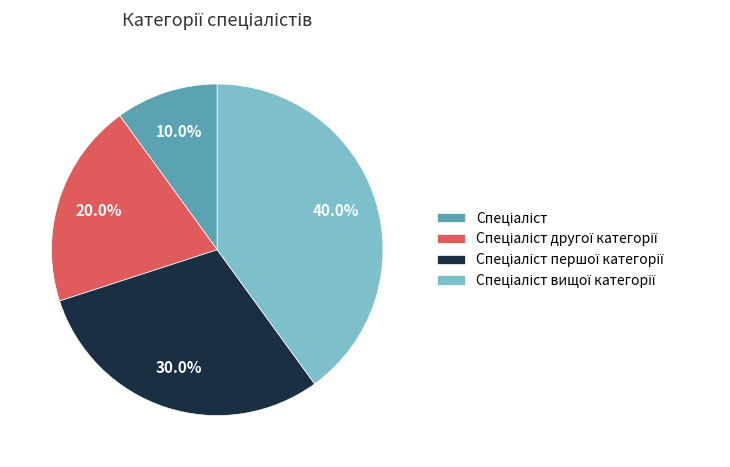

Is there any slice that represents more than half of the pie?

No